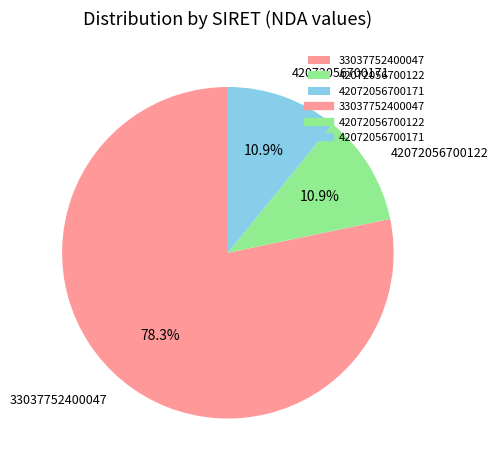

Count the number of slices in the pie.

3